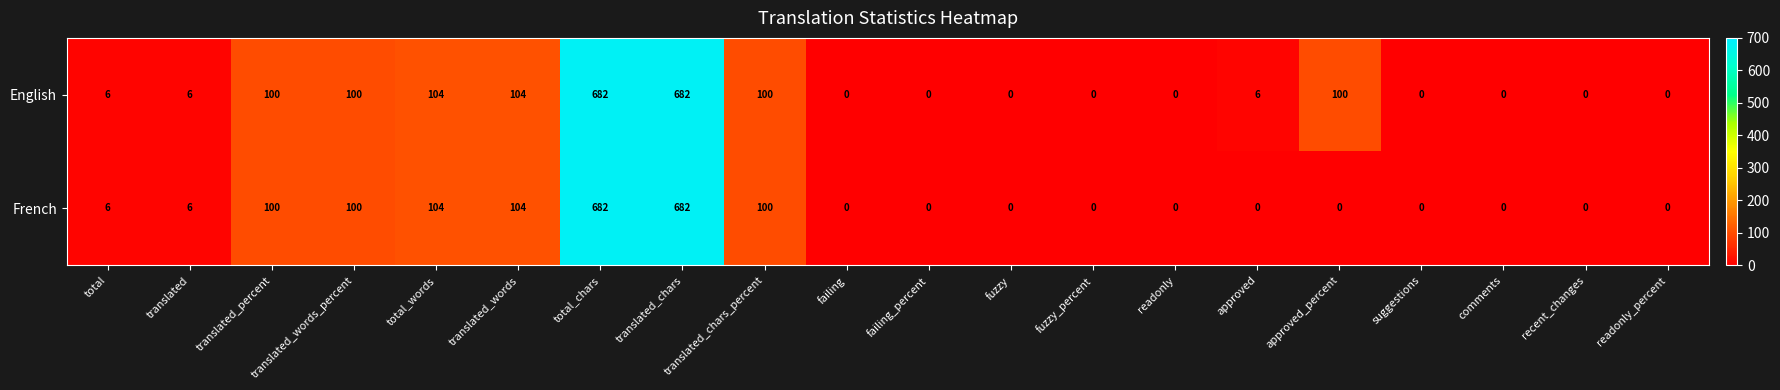

Is the value of French at total_chars greater than the value of English at comments?

Yes